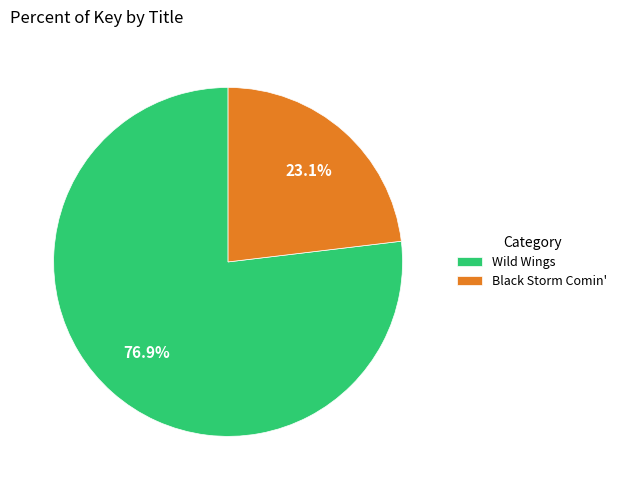

Does Wild Wings represent more than half of the total?

Yes